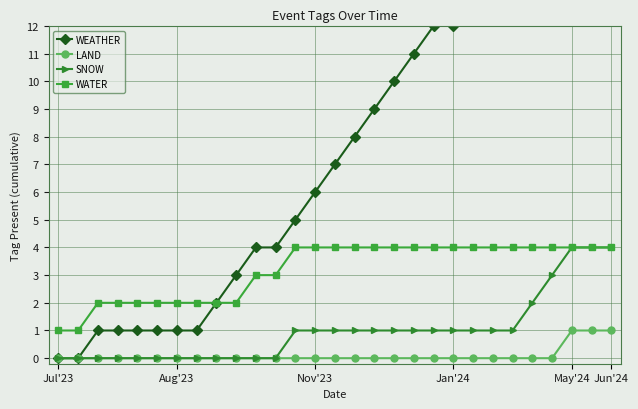

True or false: LAND and WATER cross at least once.

False